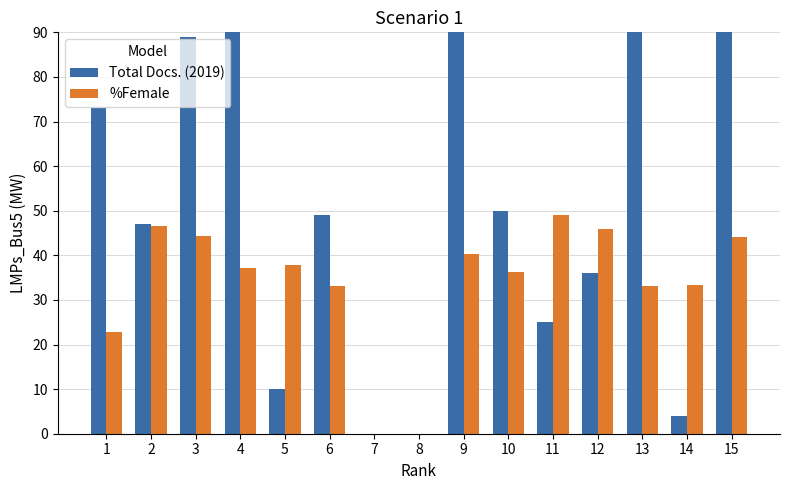

List the series in order of their peak value, highest first.

Total Docs. (2019), %Female